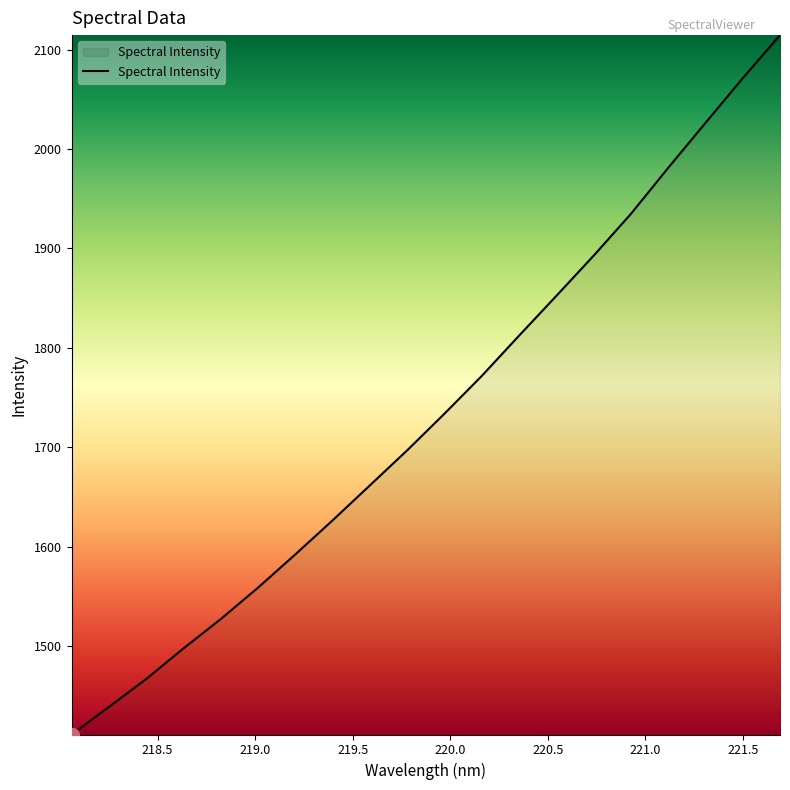

What is the average value?

1733.5